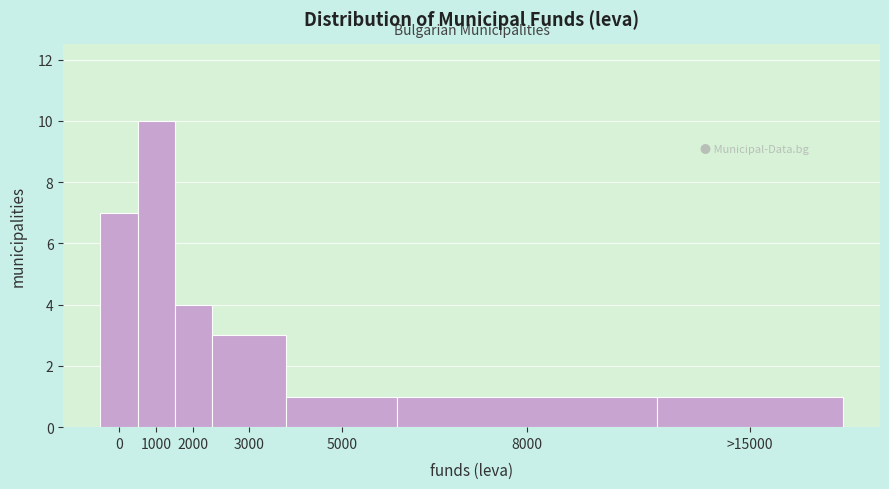

Reading right to left, transcribe all the data shown in this chart.

1	1	1	3	4	10	7